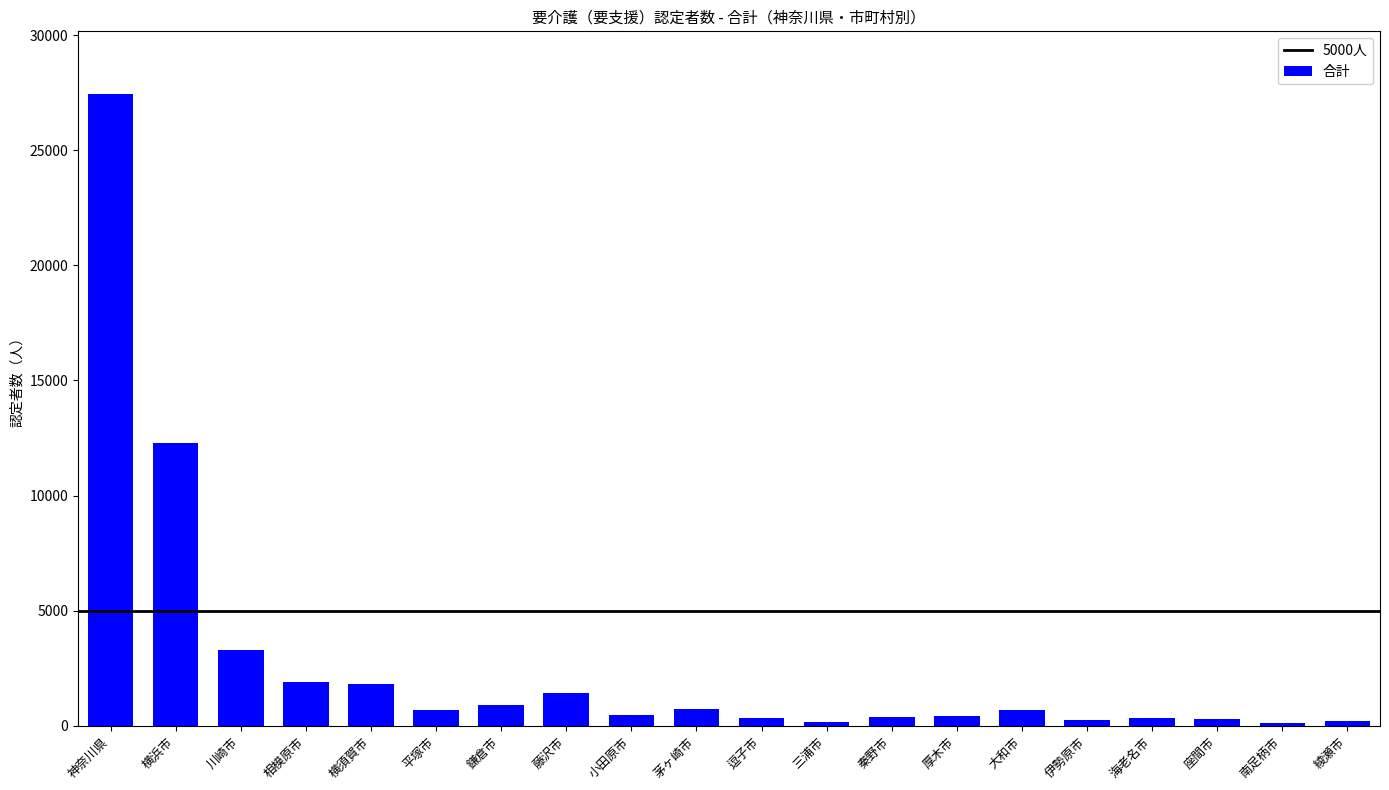

How many bars are there in total?

20